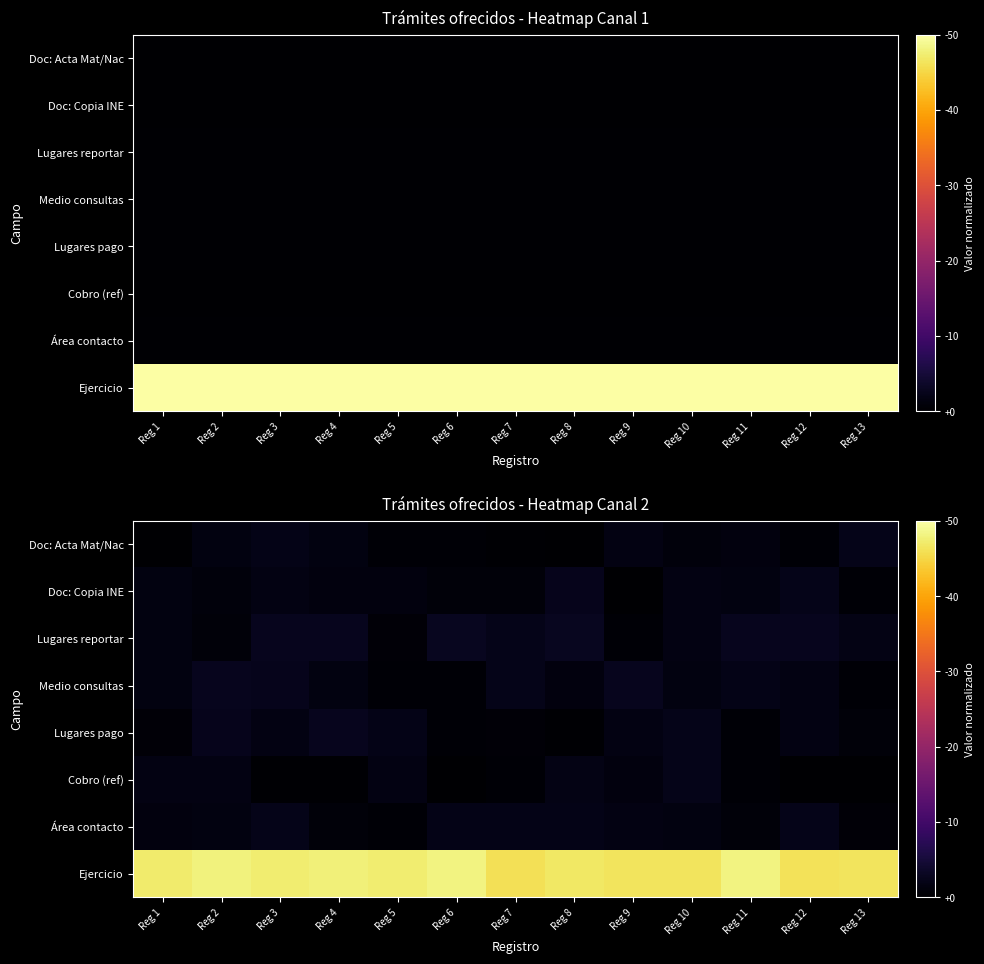

Which has a higher value, Reg 1 or Reg 9?

Reg 1